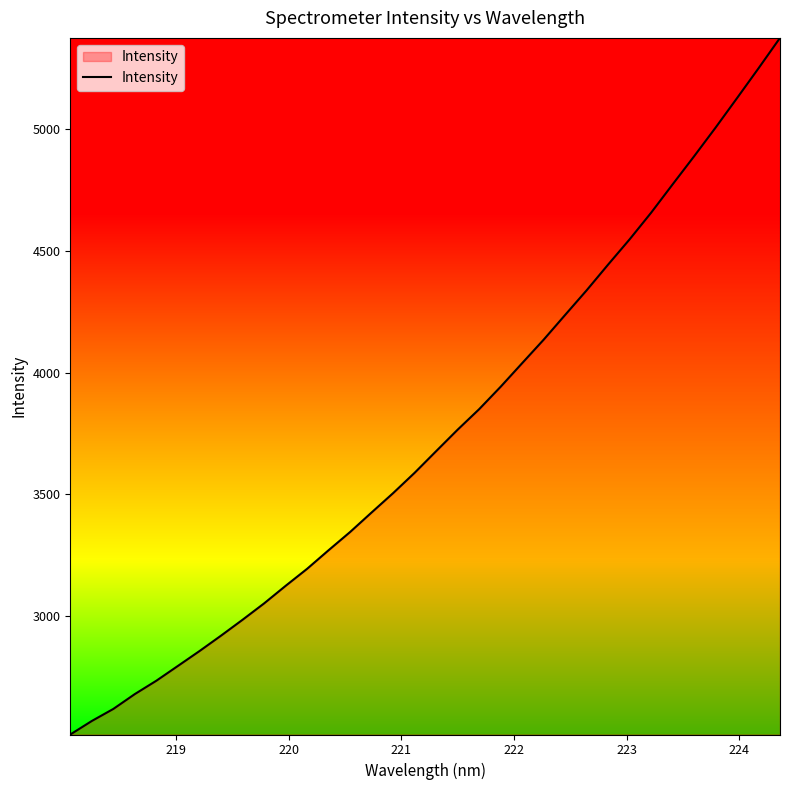

True or false: the data has more than 0 interior local peaks.

False